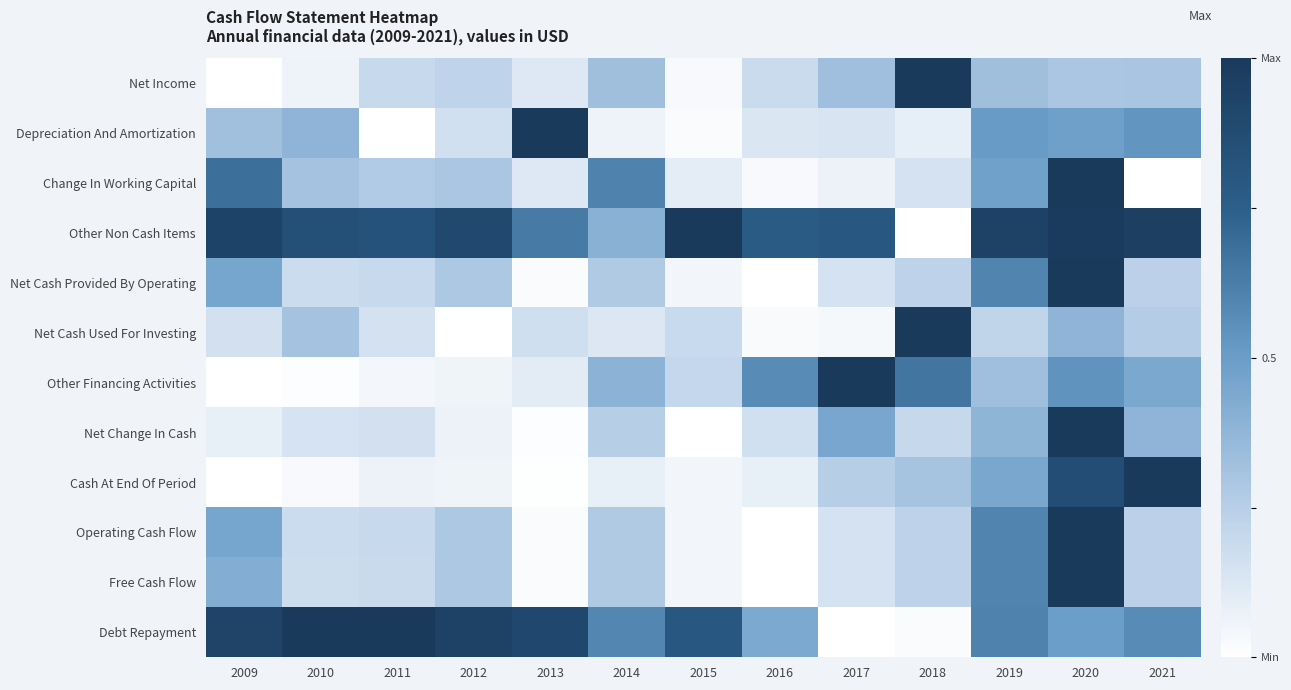

At how many categories does at least one series exceed 0?

13